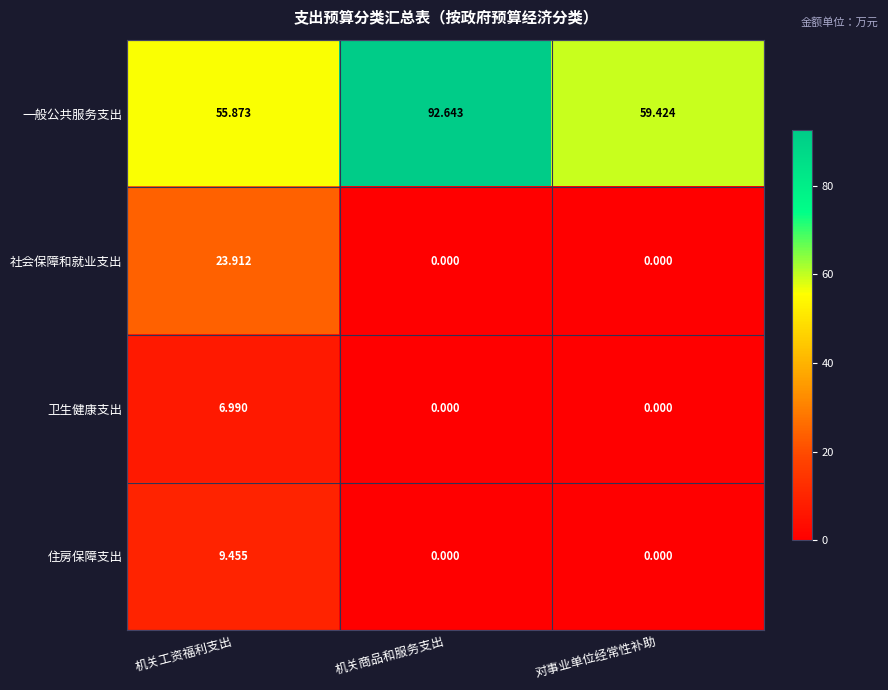

Between 机关工资福利支出 and 对事业单位经常性补助, which series saw the biggest shift?

社会保障和就业支出